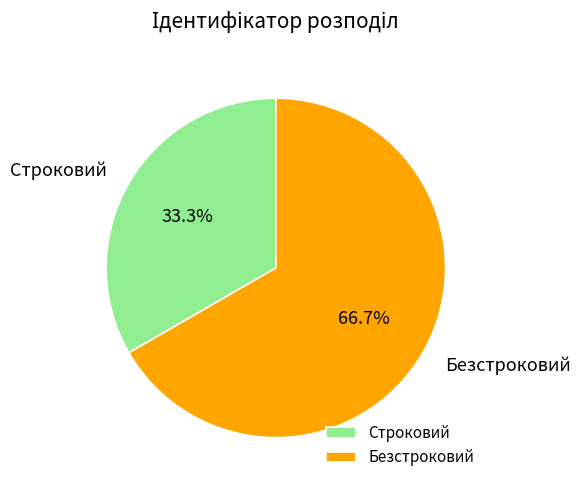

Count the number of slices in the pie.

2